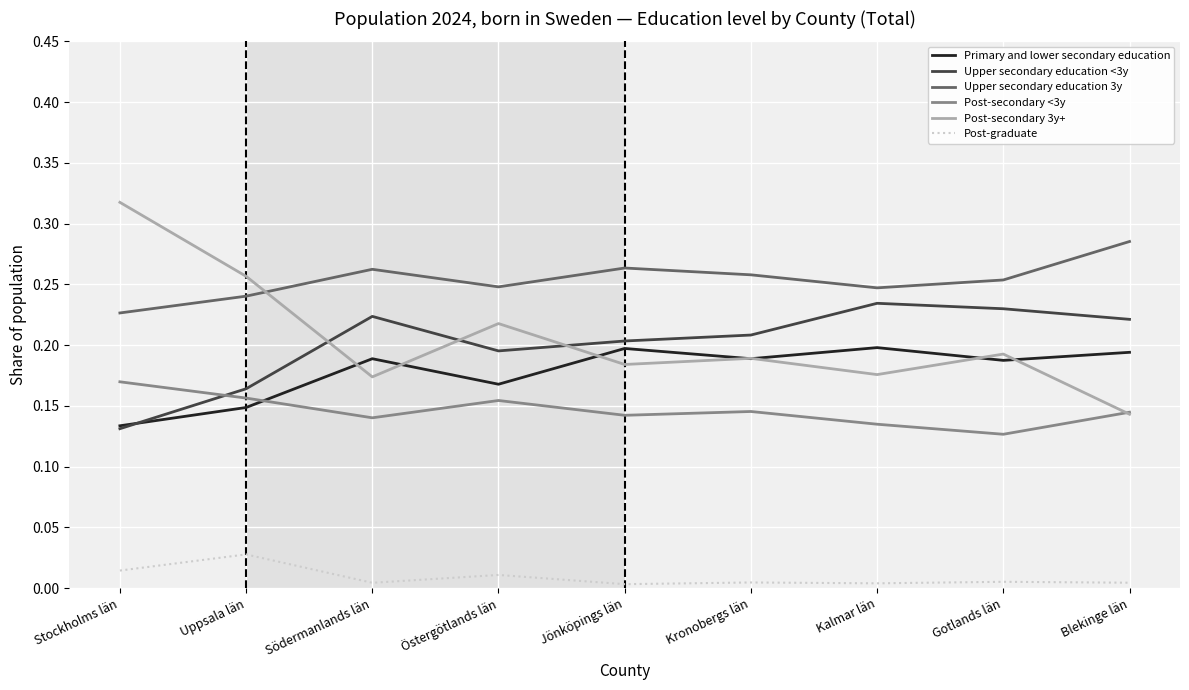

Which series ends up on top after the final intersection of Primary and lower secondary education and Post-secondary <3y?

Primary and lower secondary education